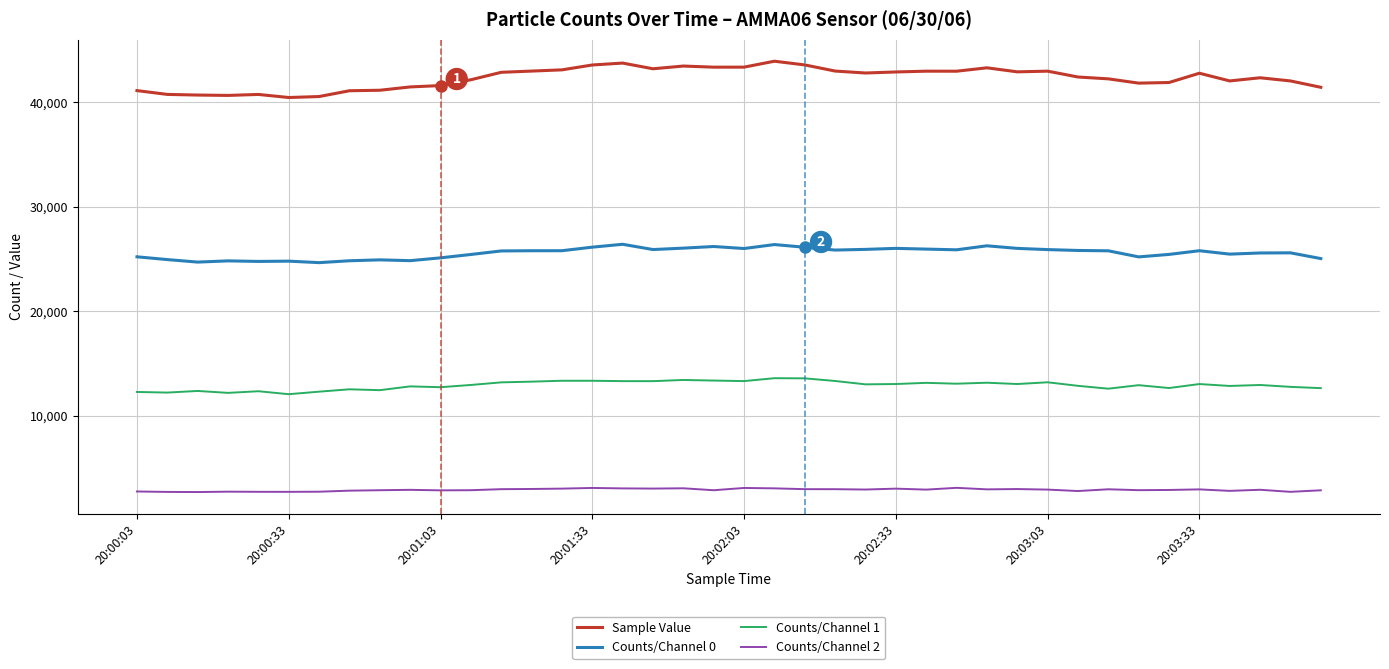

What is the lowest value of the Counts/Channel 0 series?

24634